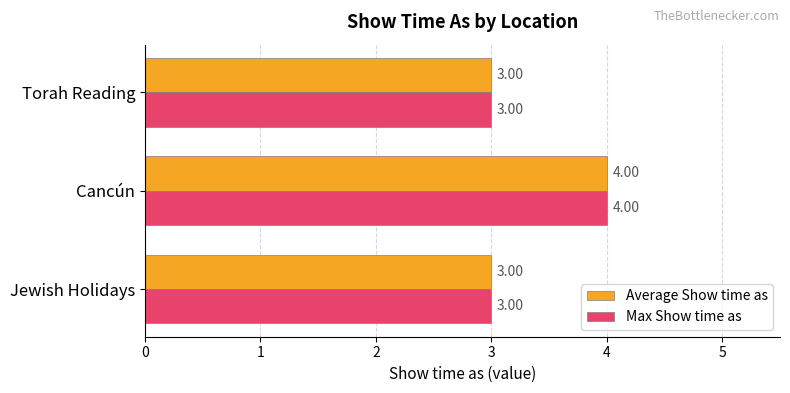

What is the sum of the Max Show time as values at Torah Reading and Jewish Holidays?

6